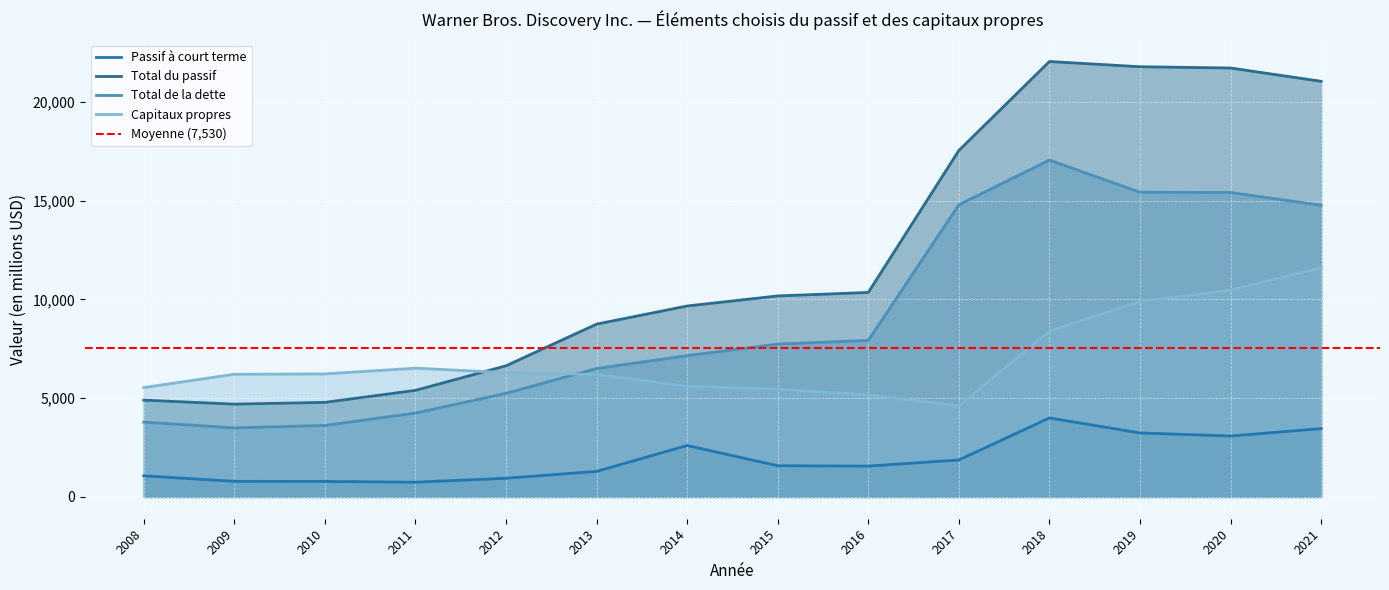

What is the maximum value for Capitaux propres?

11599